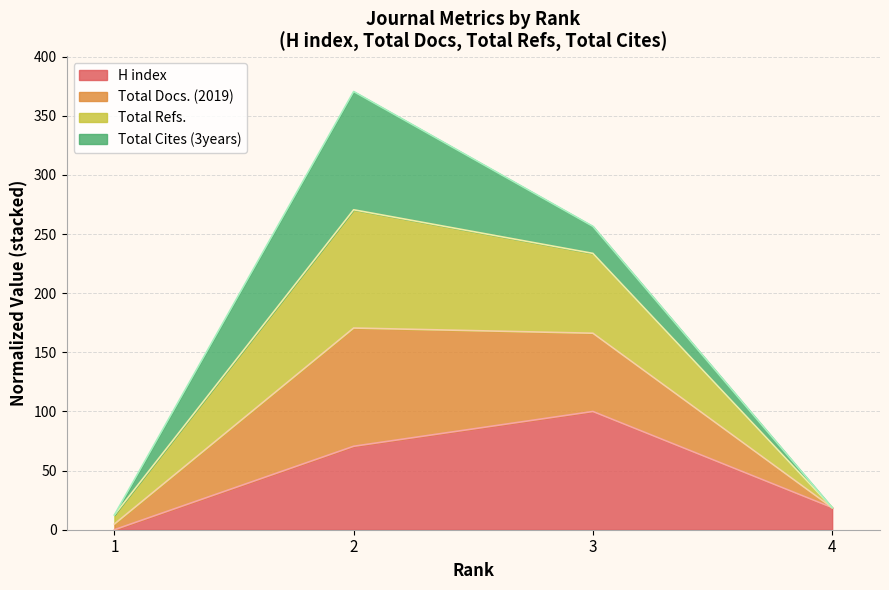

List the labels in order of H index value, largest first.

3, 2, 4, 1